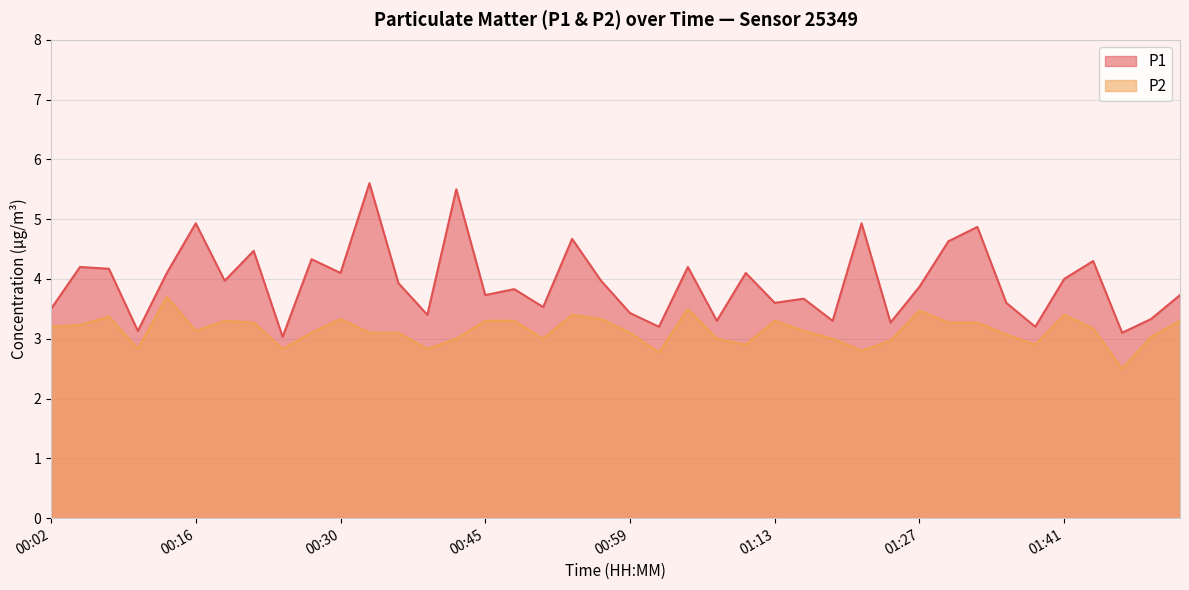

What value does the P1 series have at 01:39?

3.2